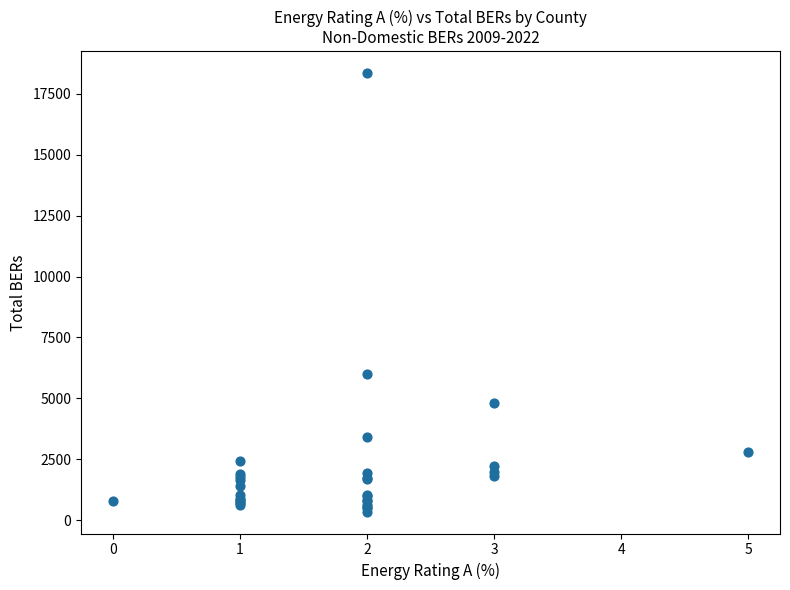

What Y value in the scatter plot is closest to 9354?

6001